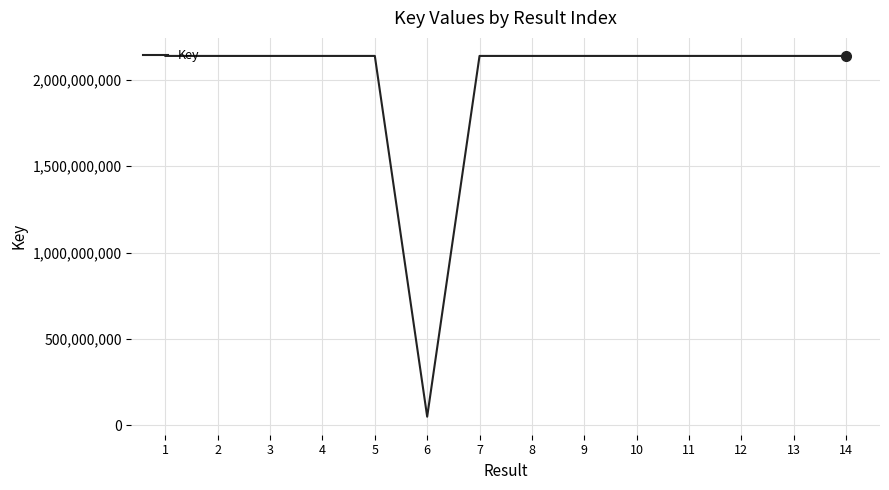

Is it true that the value at 1 is 2137653844?

True